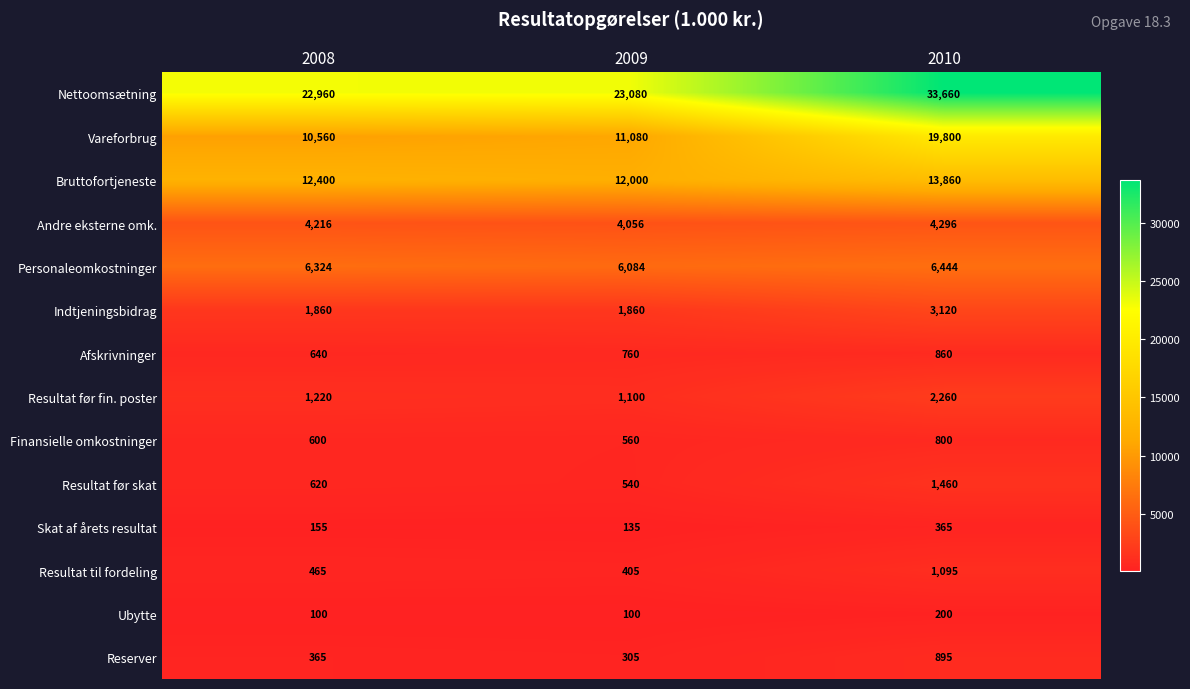

What is the sum of the Finansielle omkostninger values at 2008 and 2010?

1400